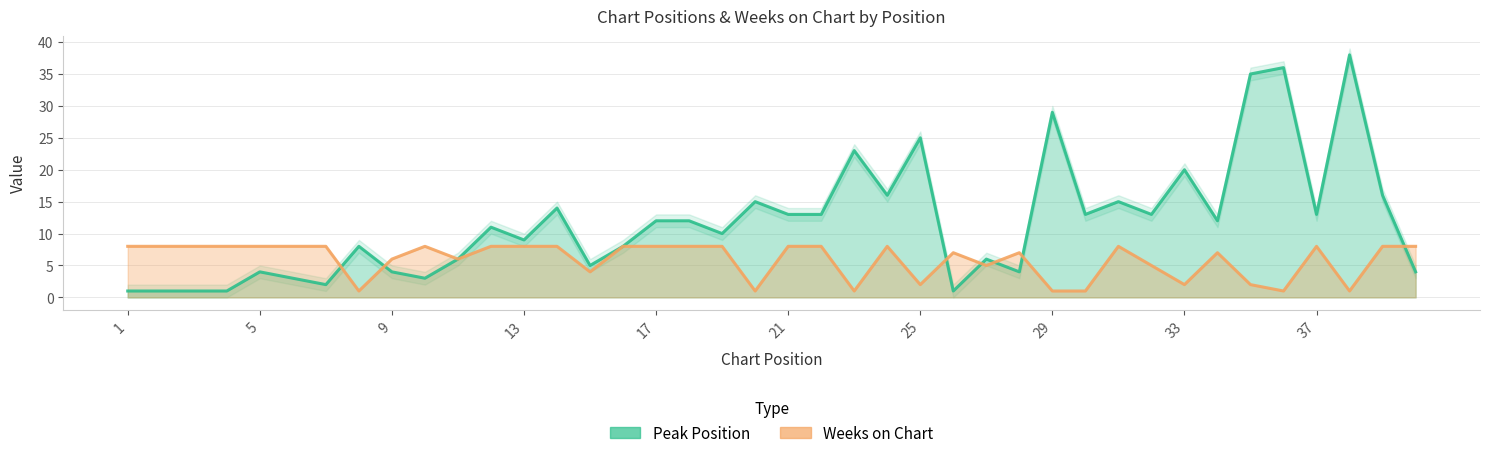

What is the average value of the Weeks on Chart series?

6